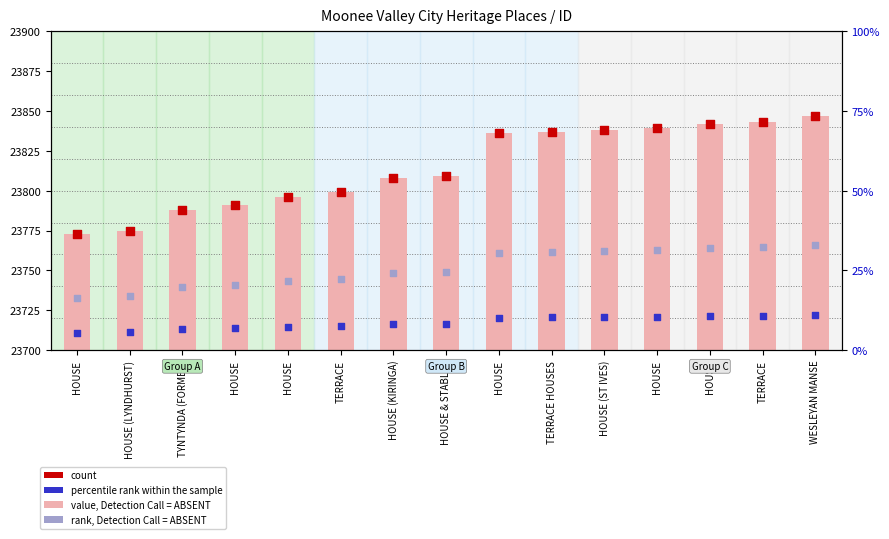

Which series has the widest spread of Y values?

value, Detection Call = ABSENT